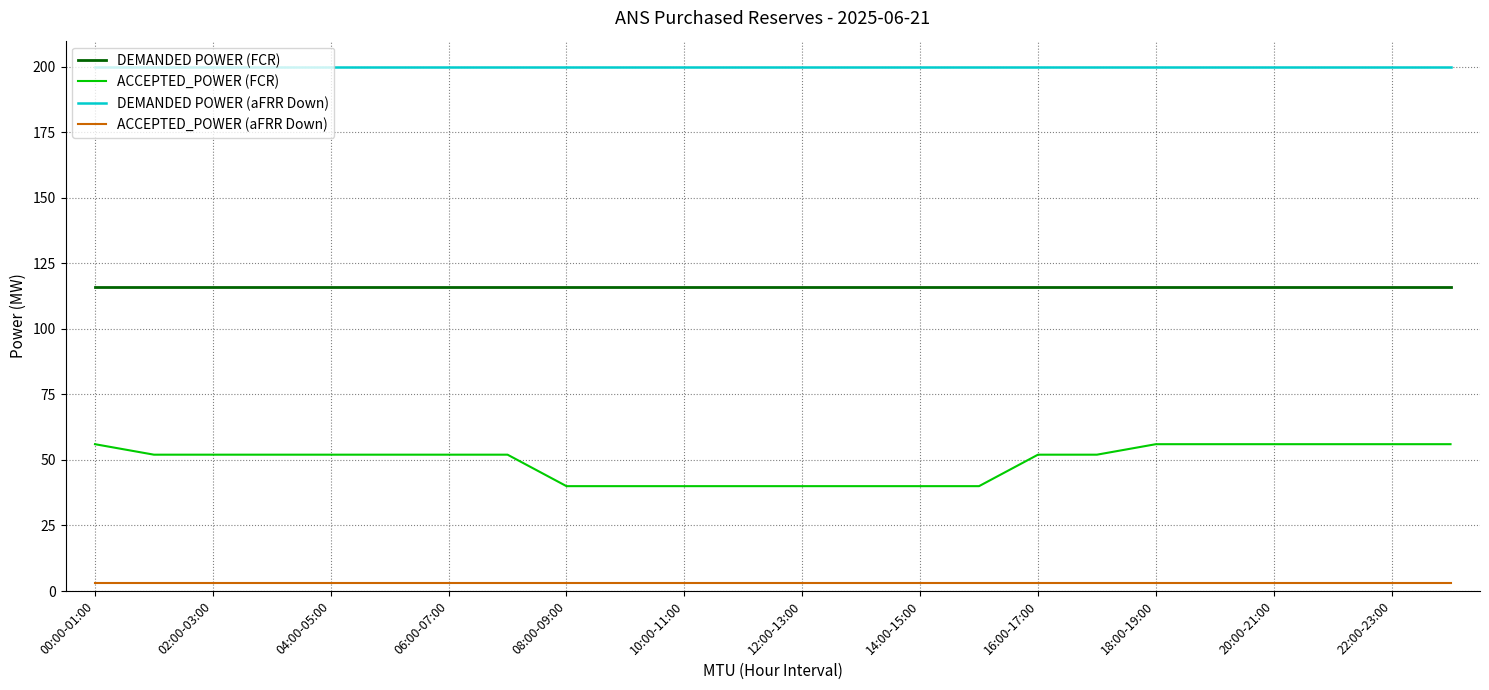

What is the maximum value shown in the chart?

200